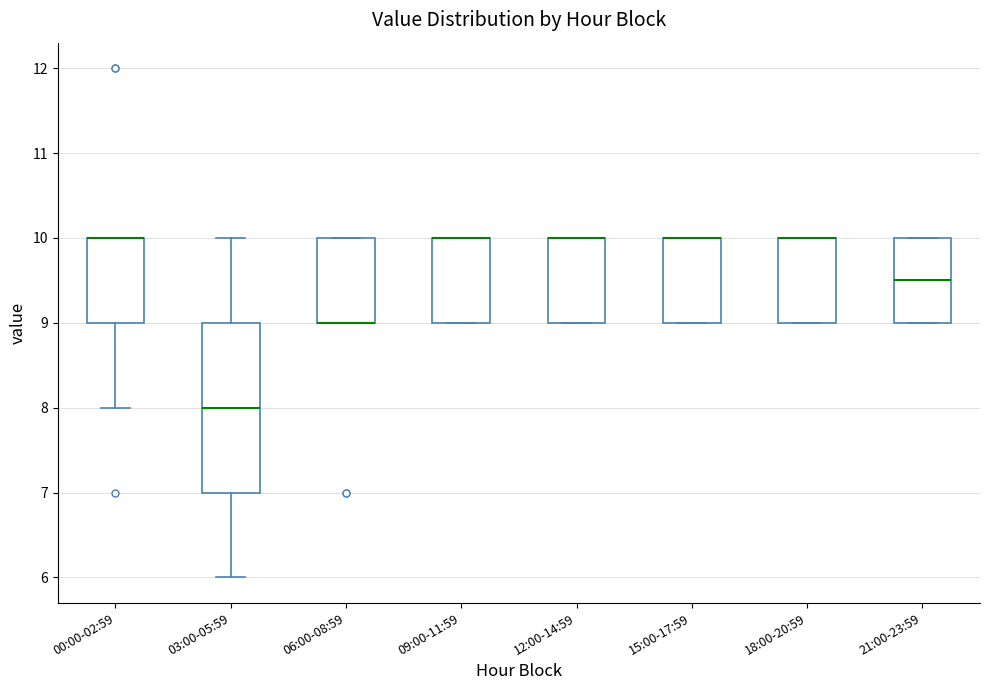

Which box is the tallest, from its lower edge to its upper edge?

03:00-05:59